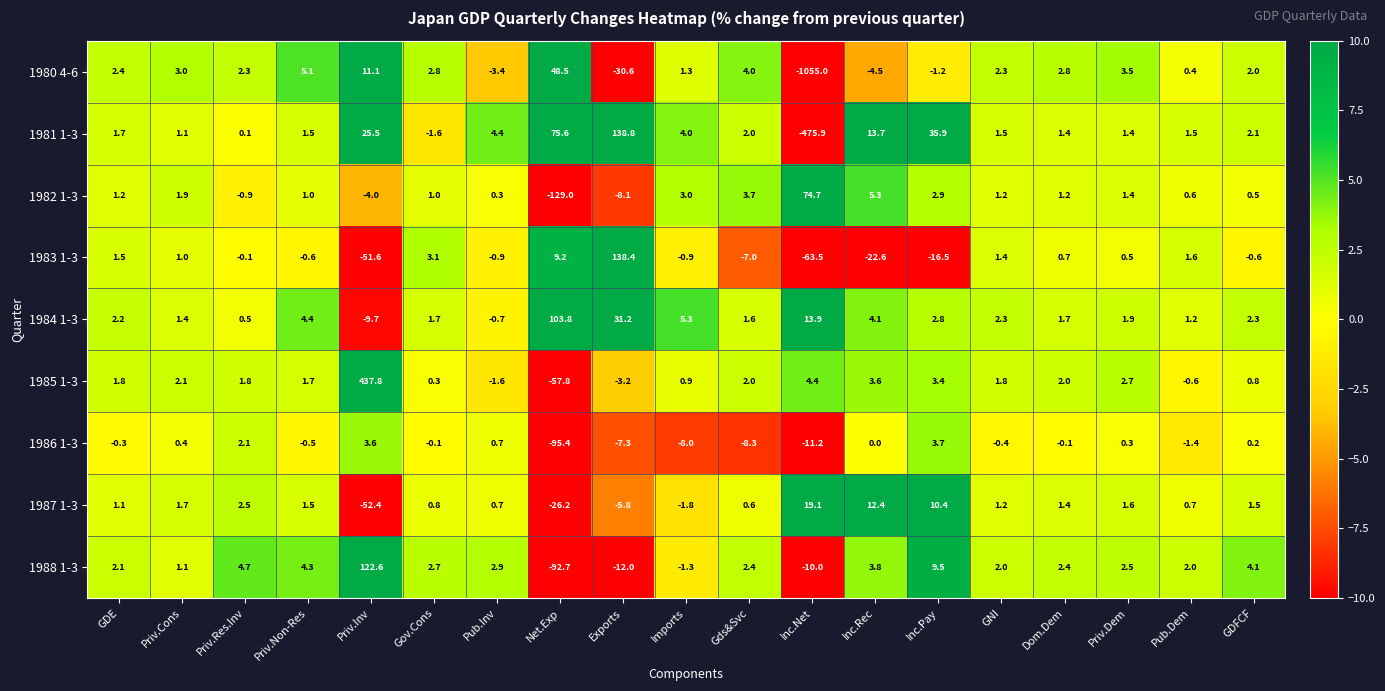

What is the greatest value displayed?

437.8